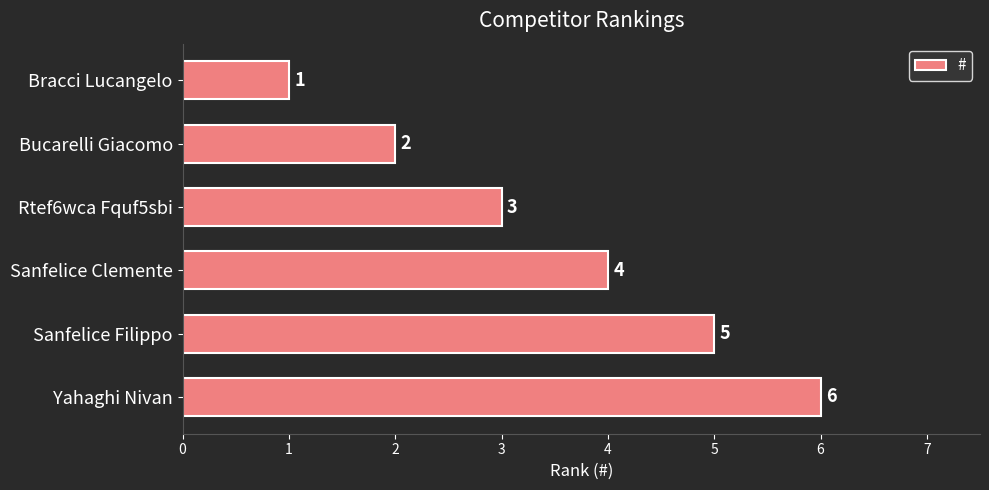

True or false: the data shows 3 at Bucarelli Giacomo.

False